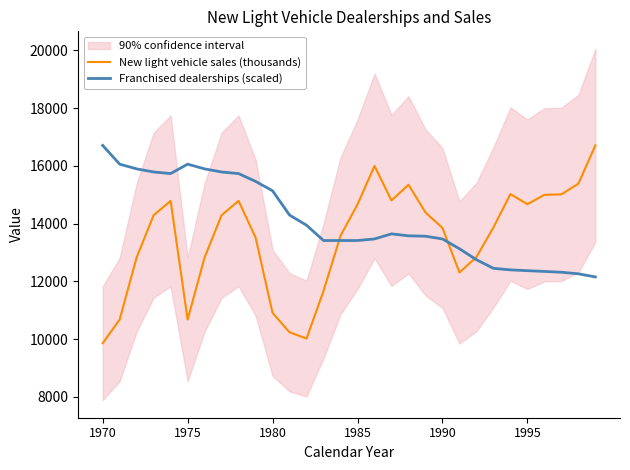

Which series ends up on top after the final intersection of New light vehicle sales (thousands) and Franchised dealerships (scaled)?

New light vehicle sales (thousands)